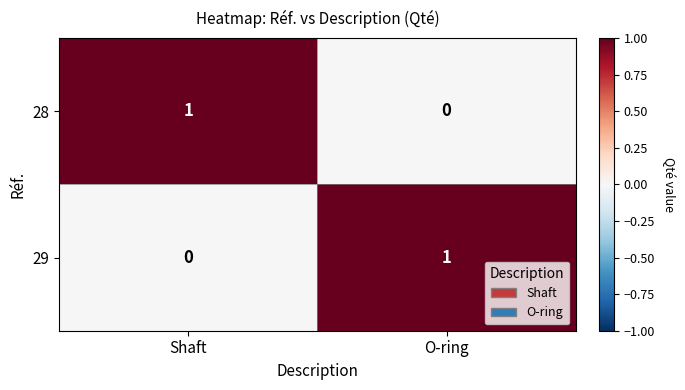

At Shaft, list the series in order from smallest to largest.

29, 28